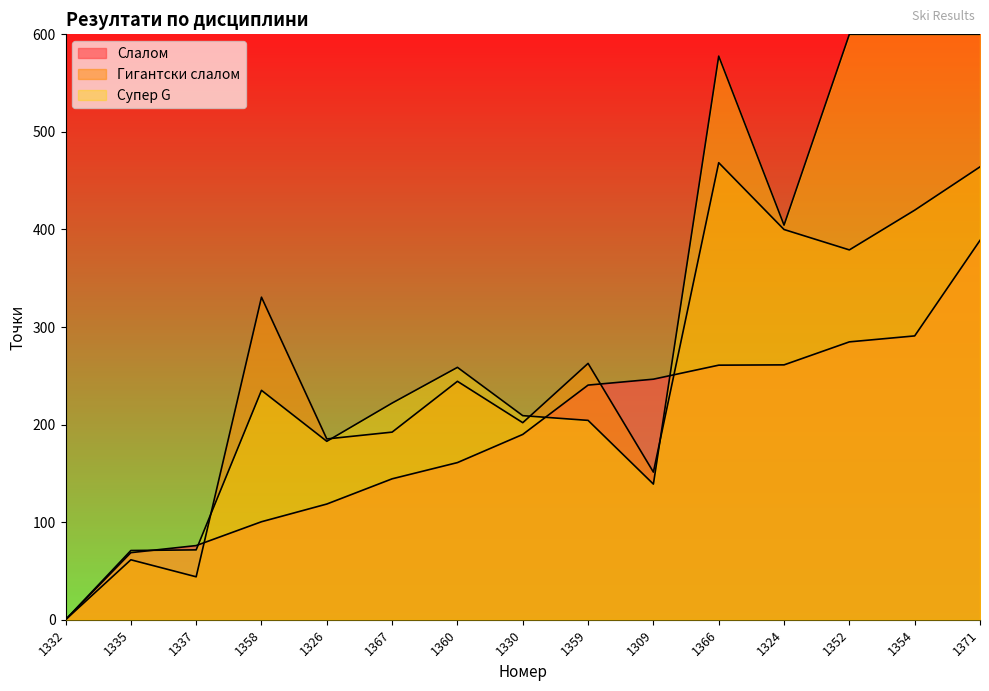

How many lines are shown in the chart?

3